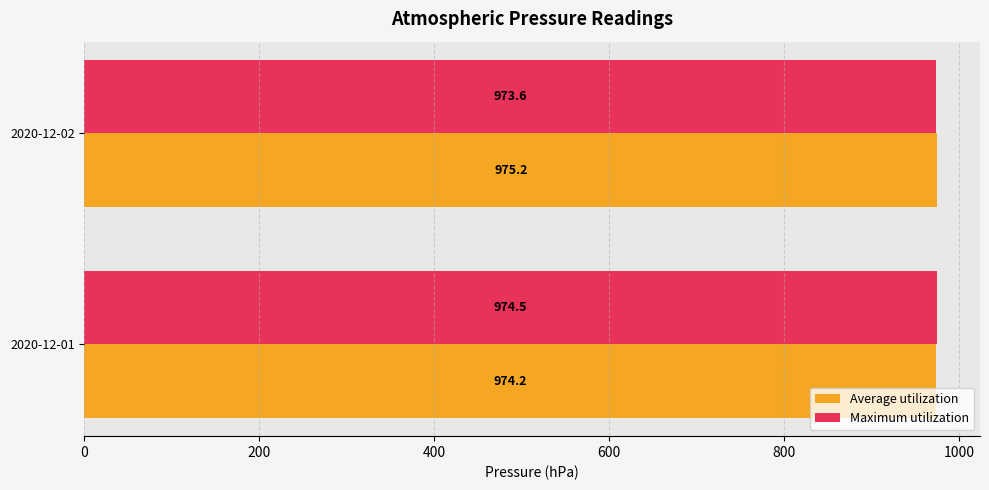

What is the difference between the maximum and minimum values in the Maximum utilization series?

0.9